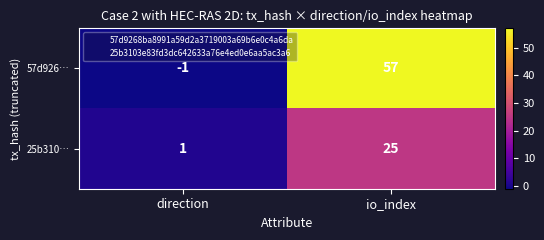

The value of 25b310… at io_index is 8. True or false?

False